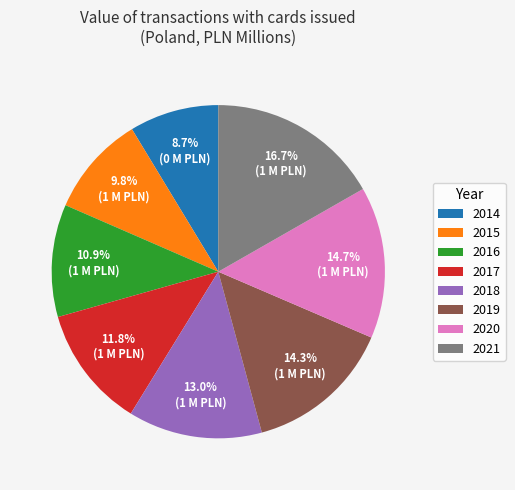

Which category has the smallest portion of the pie?

2014